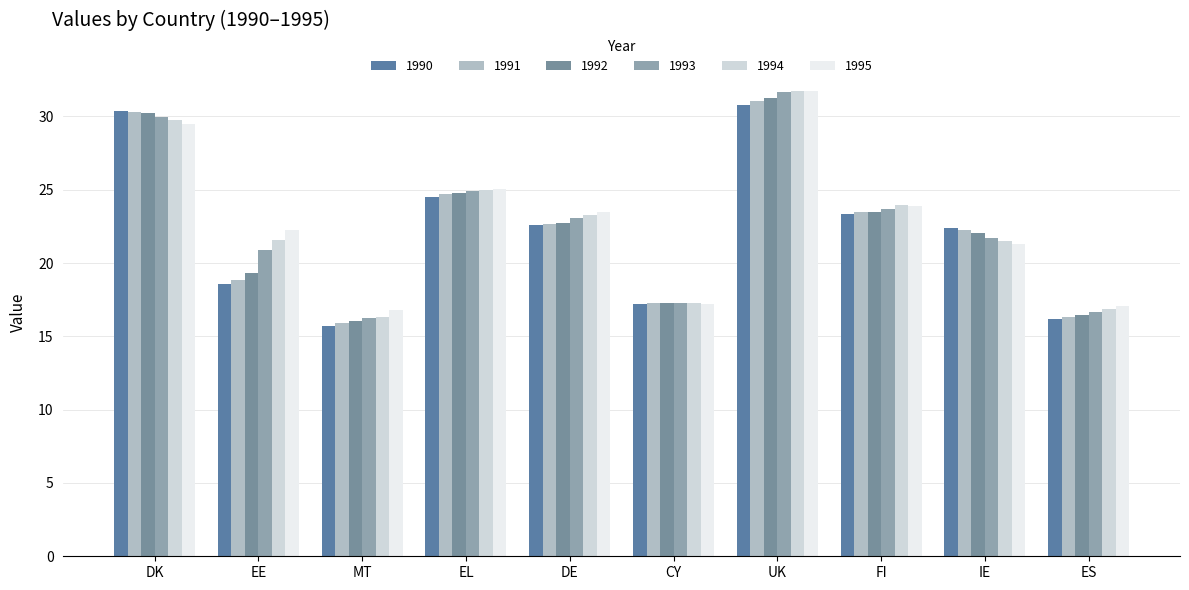

List the labels in order of 1991 value, largest first.

UK, DK, EL, FI, DE, IE, EE, CY, ES, MT